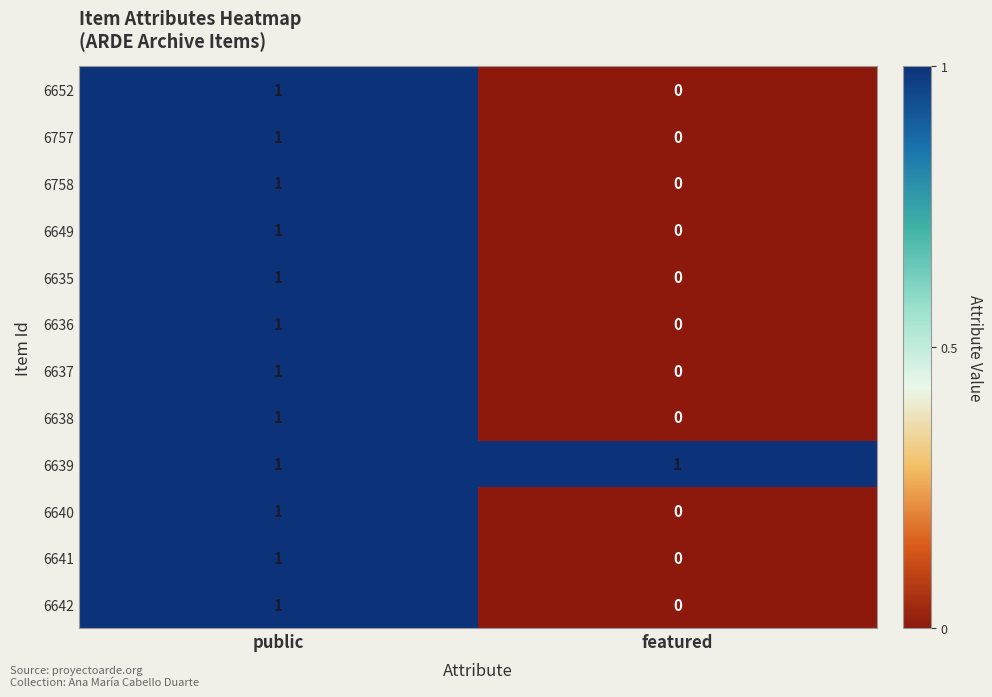

Reading left to right, transcribe all the data shown in this chart.

6652: 1	0
6757: 1	0
6758: 1	0
6649: 1	0
6635: 1	0
6636: 1	0
6637: 1	0
6638: 1	0
6639: 1	1
6640: 1	0
6641: 1	0
6642: 1	0